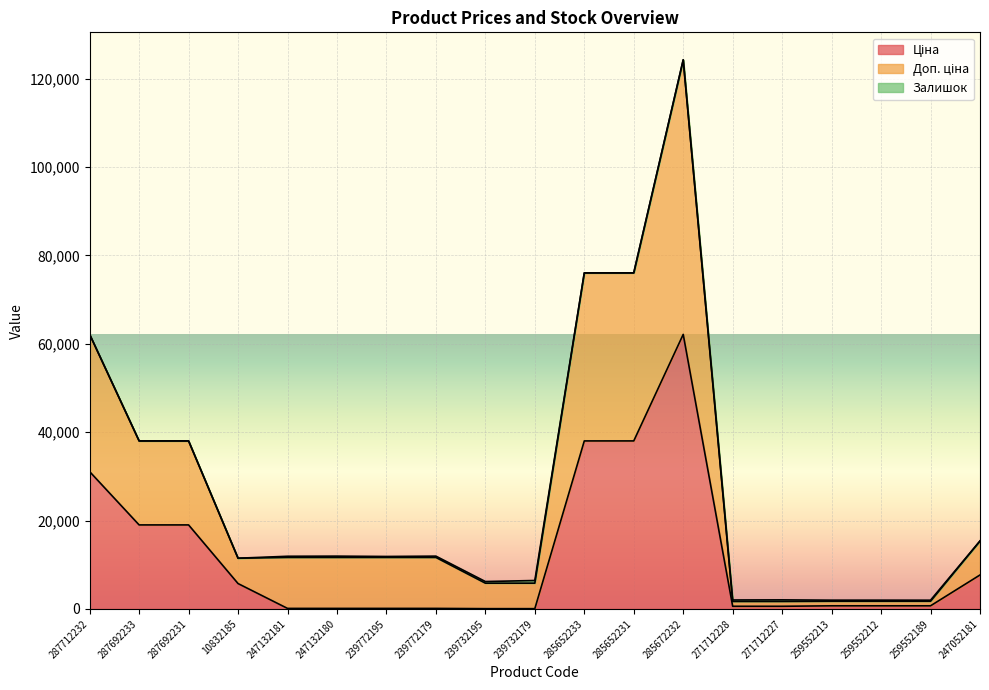

Which series has the largest total across all categories?

Доп. ціна